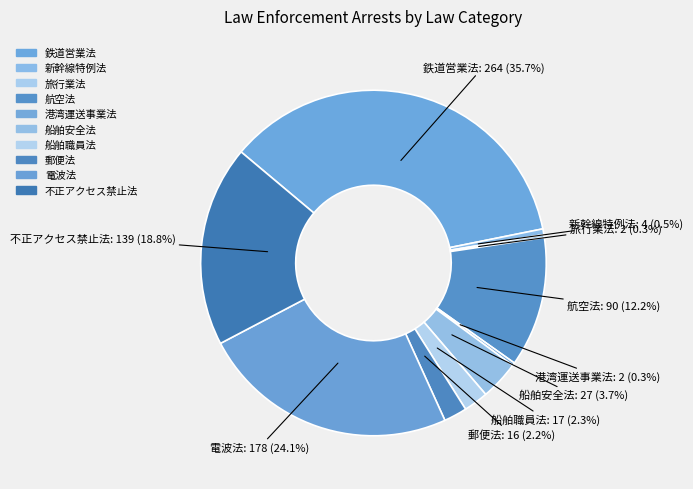

Which category has the biggest portion of the pie?

鉄道営業法